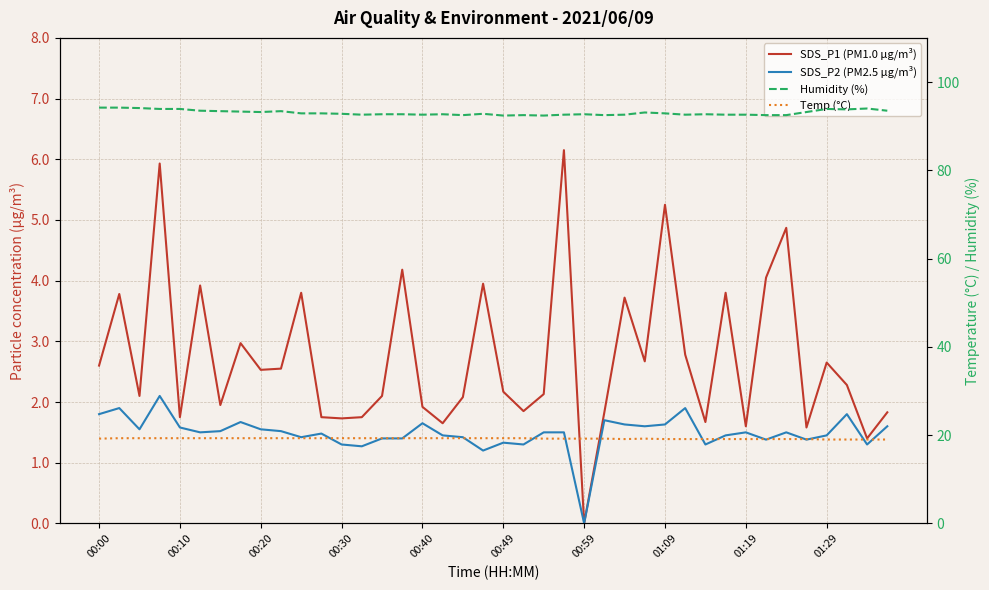

True or false: Humidity (%) and SDS_P2 (PM2.5 µg/m³) intersect in this chart.

False